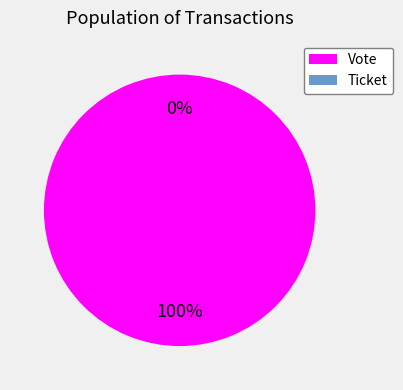

Which category accounts for the majority?

Vote